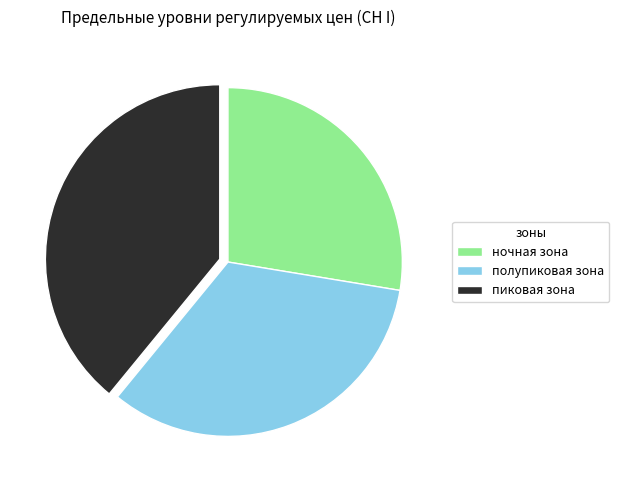

Rank the categories by value from lowest to highest.

ночная зона, полупиковая зона, пиковая зона